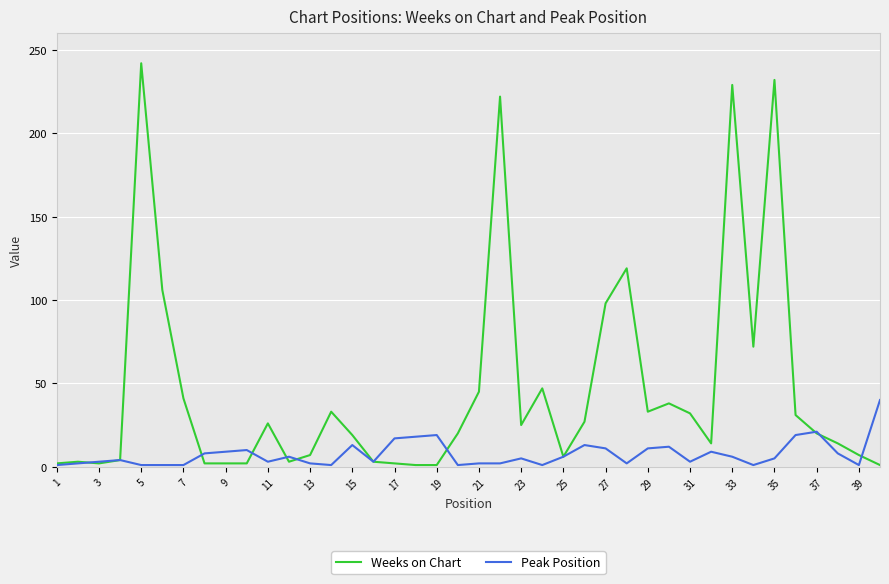

Which series has the largest total across all categories?

Weeks on Chart